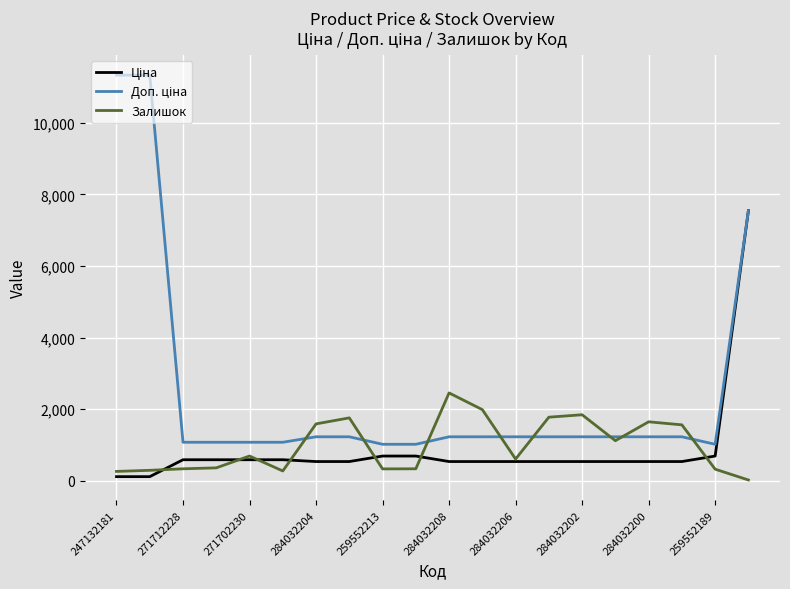

What is the greatest value displayed?

11334.0